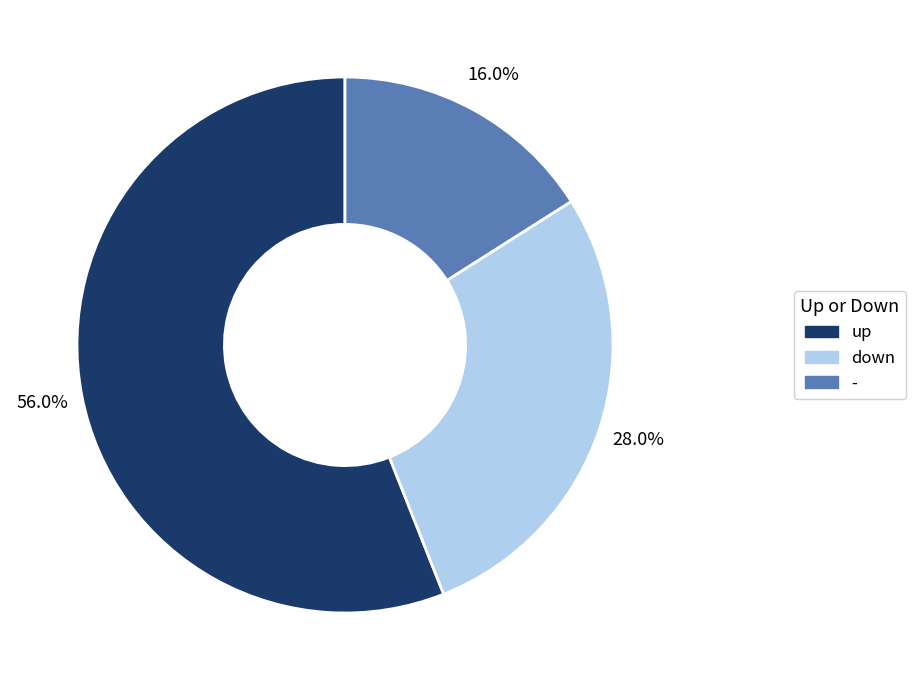

Does any single category account for the majority?

Yes